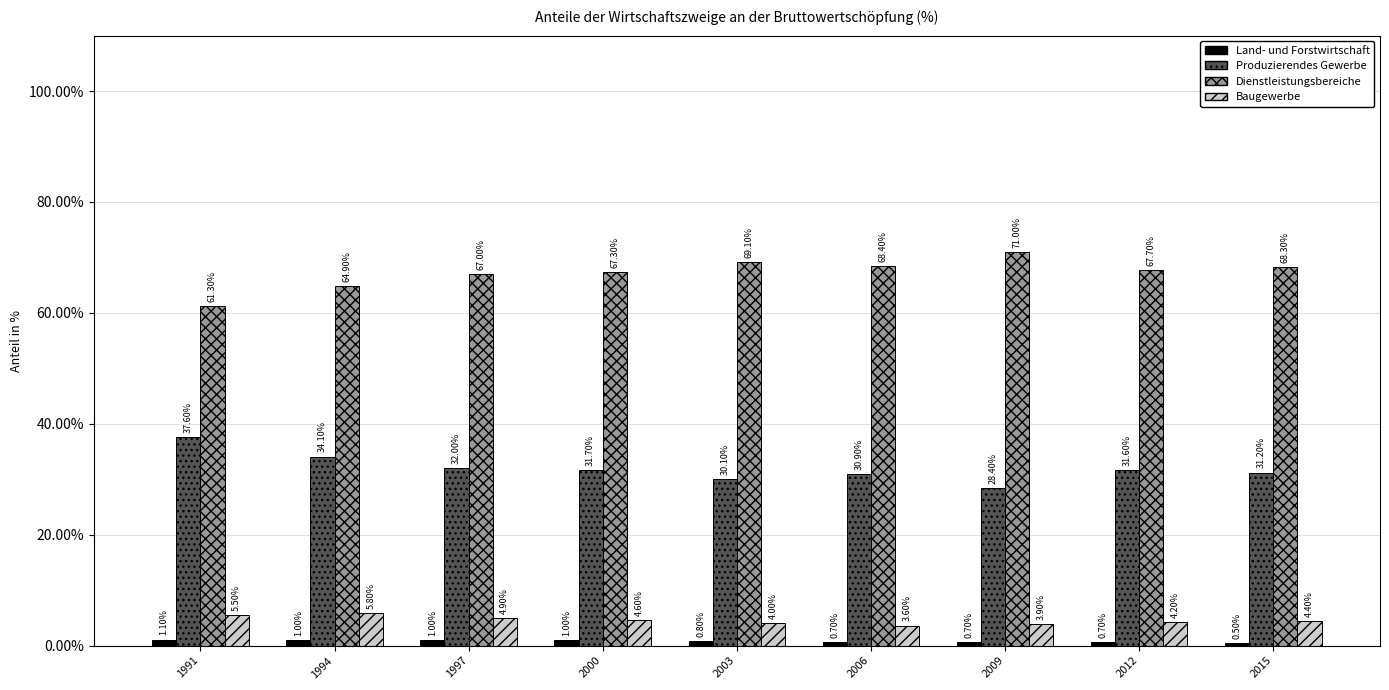

Are the bars horizontal?

No